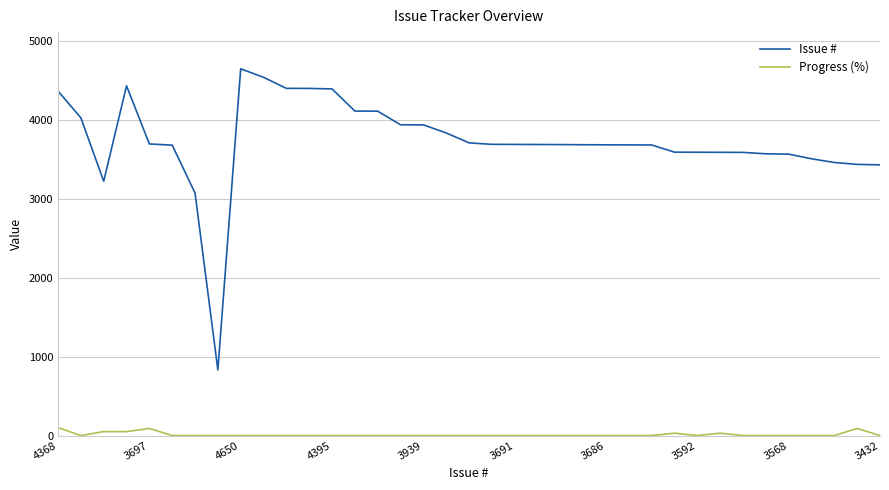

Count the number of data series in this chart.

2